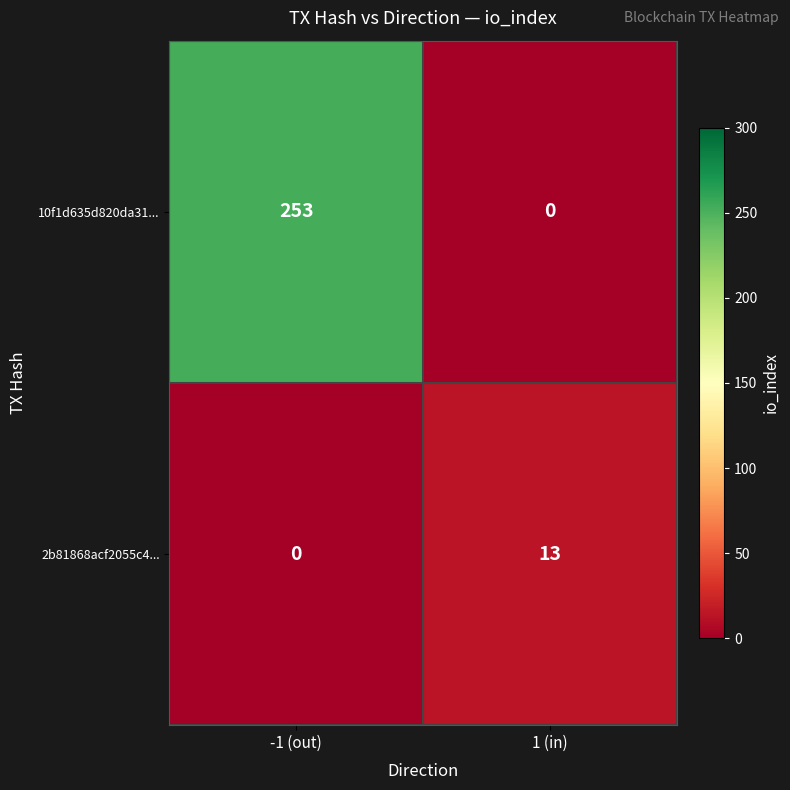

What value does the 2b81868acf2055c4... series have at 1 (in), to the nearest 10?

10